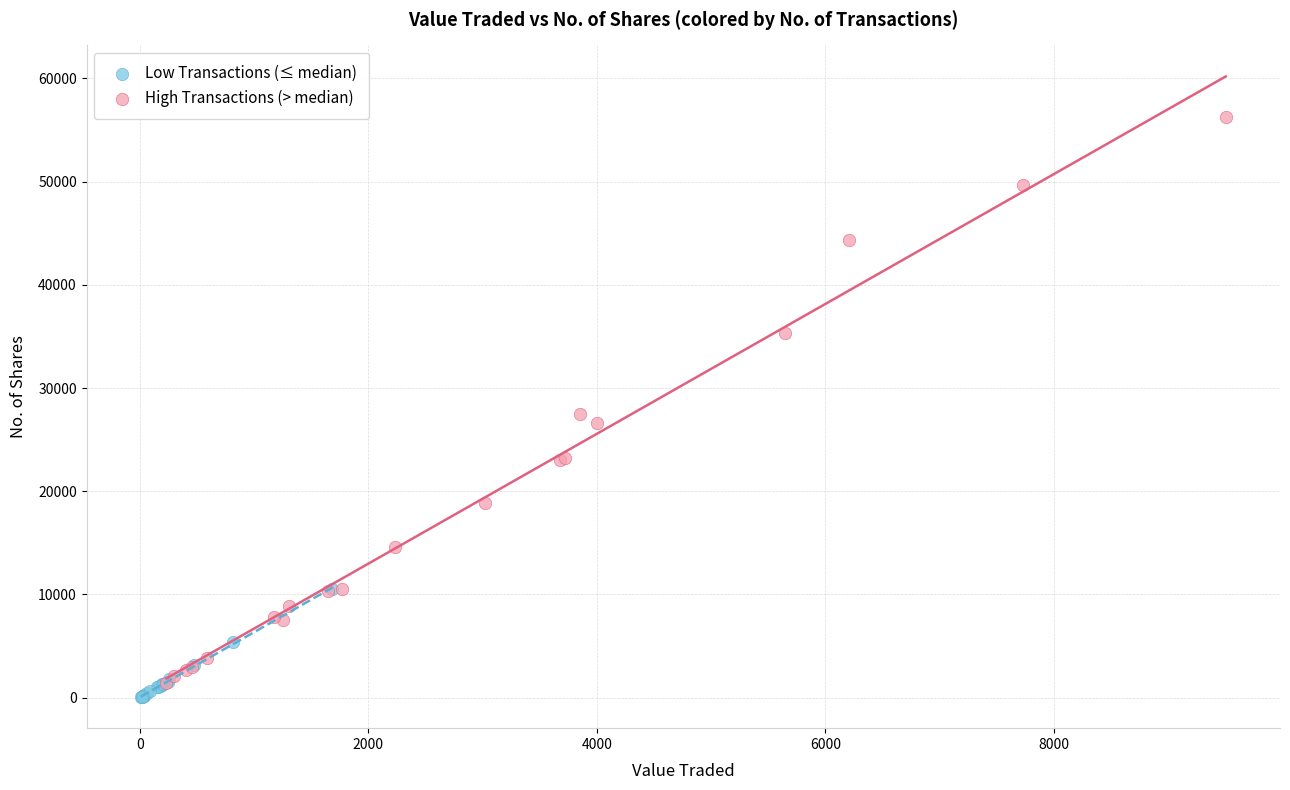

Which series has the widest spread of Y values?

High Transactions (> median)